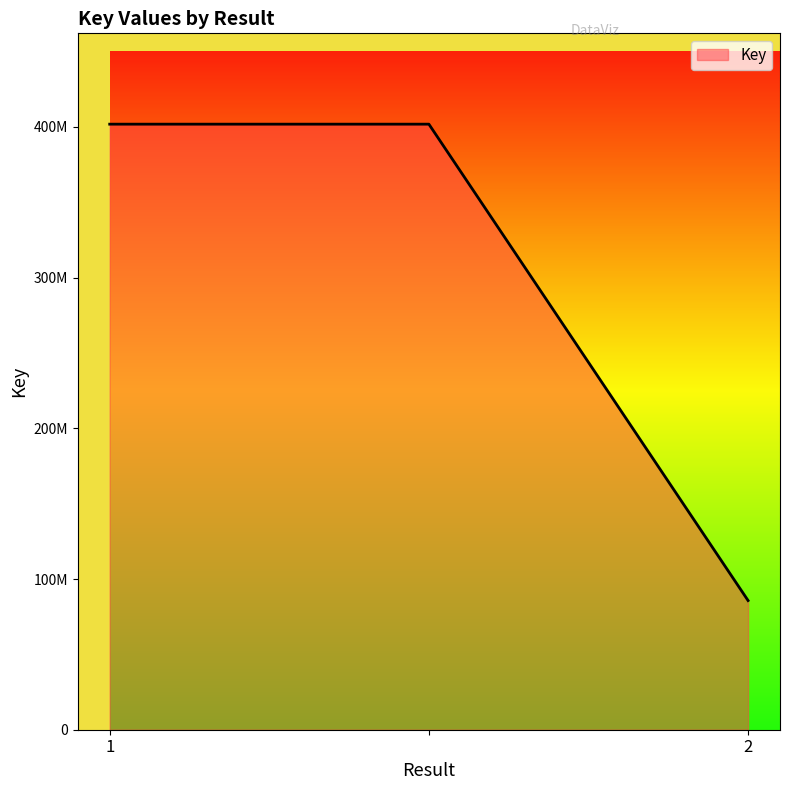

Does the chart display data point markers on the line(s)?

No